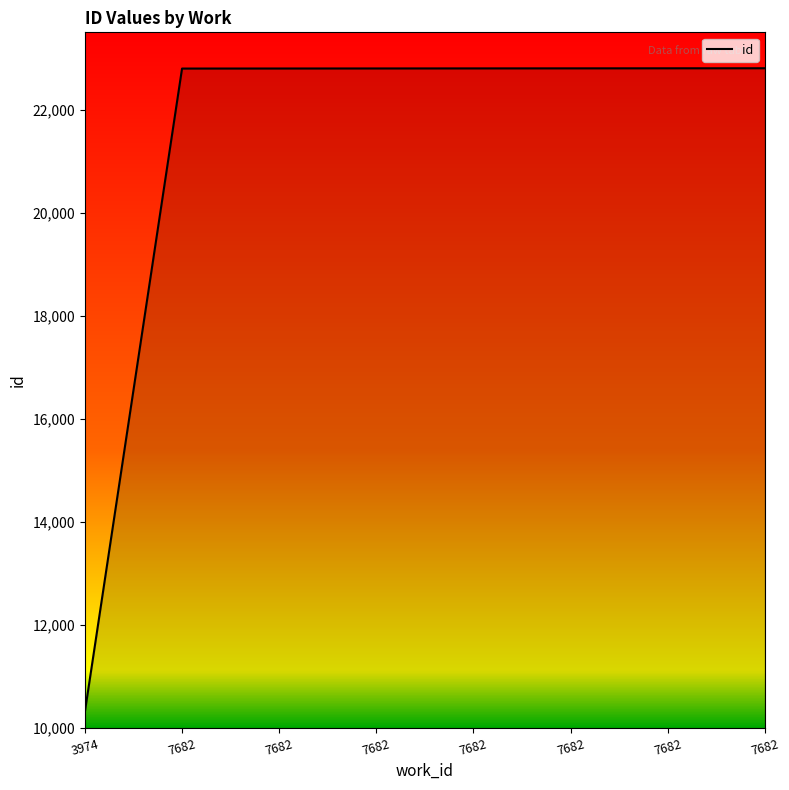

Does the chart have visible grid lines?

No